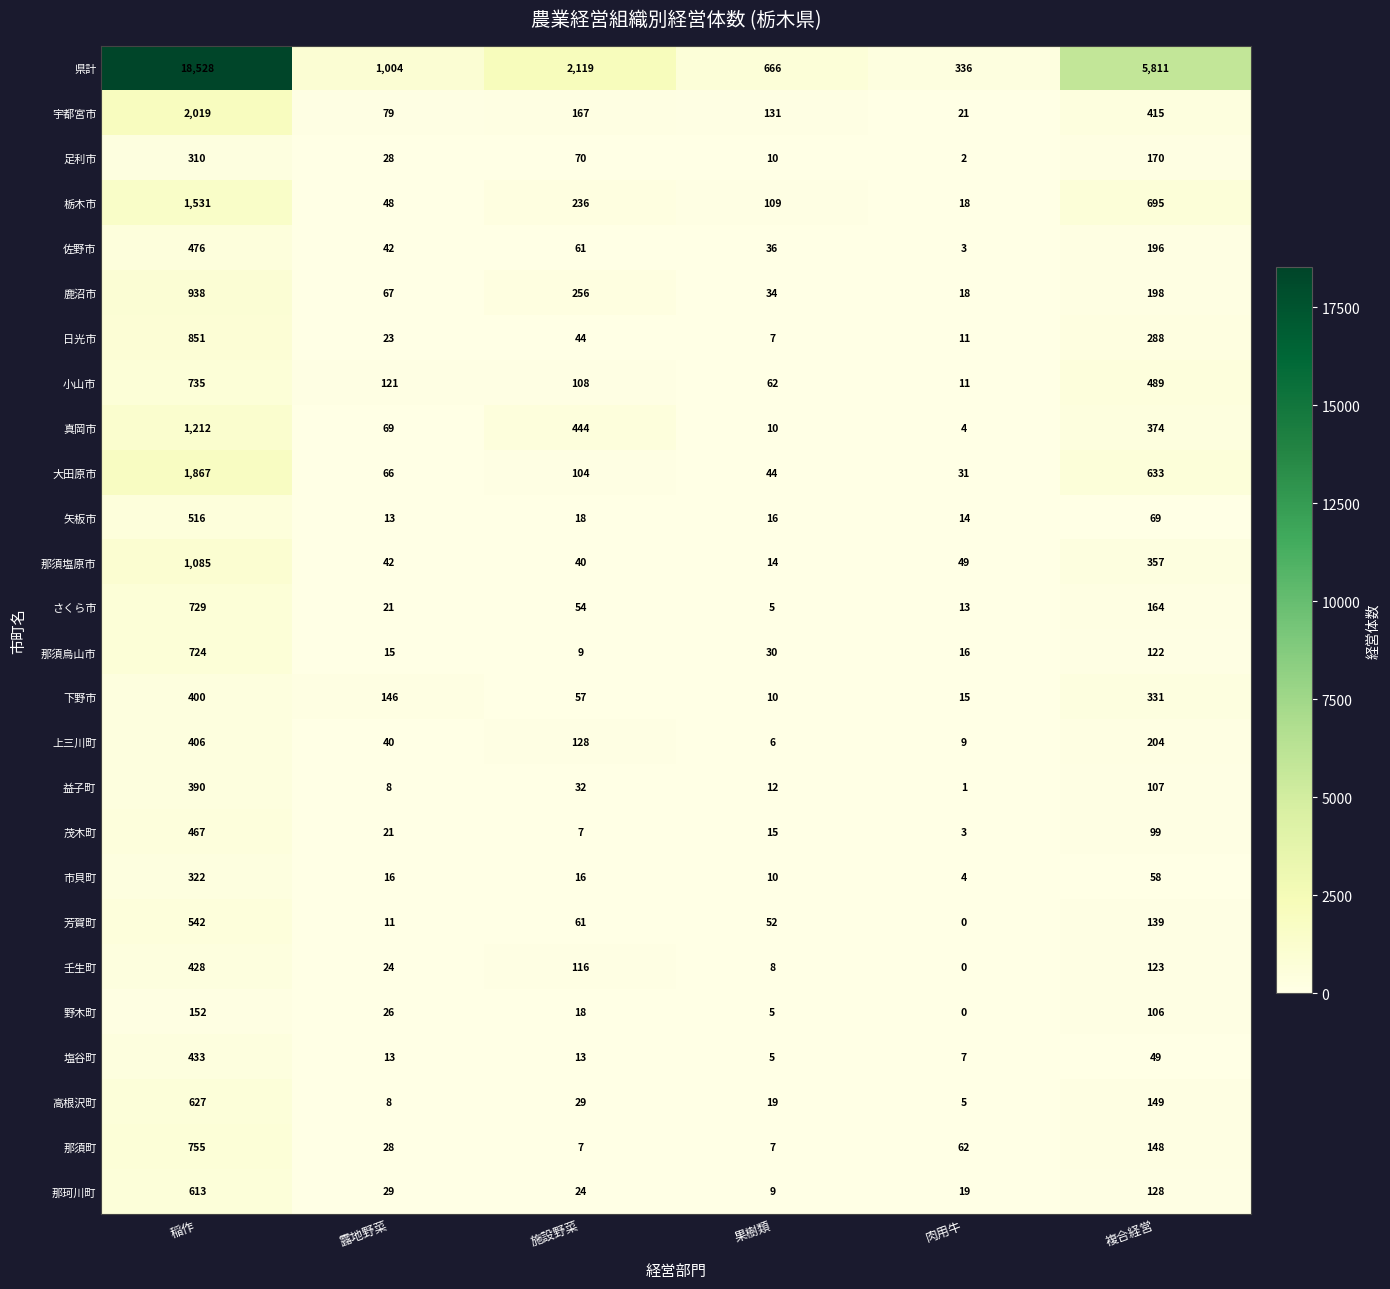

The 栃木市 series shows 67 at 施設野菜. True or false?

False